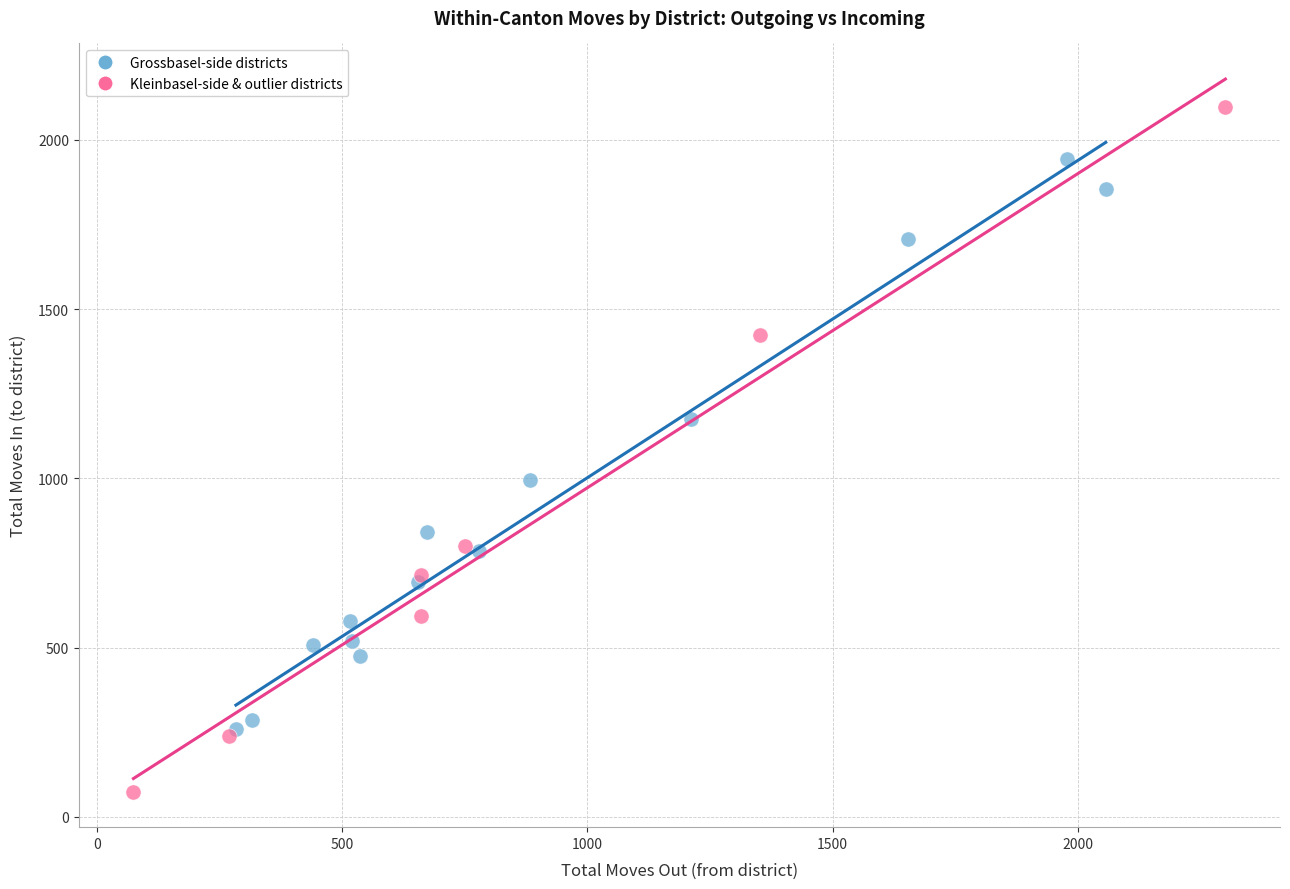

Which series has the largest Y range (max minus min)?

Kleinbasel-side & outlier districts